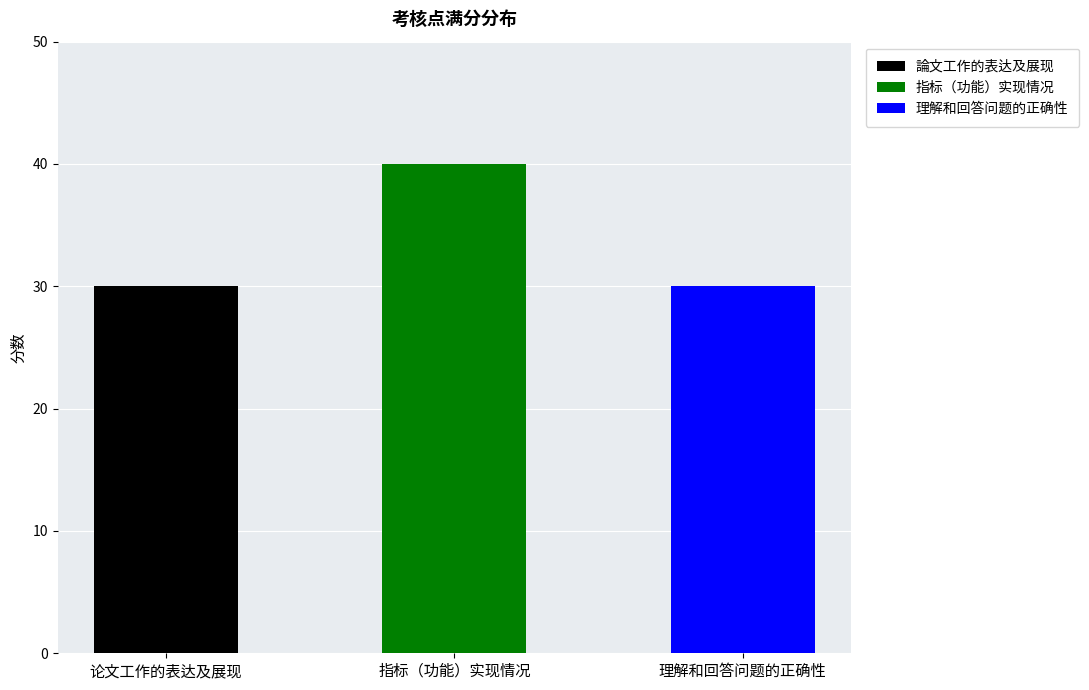

Reading left to right, transcribe the values for 論文工作的表达及展现.

论文工作的表达及展现=30	指标（功能）实现情况=0	理解和回答问题的正确性=0